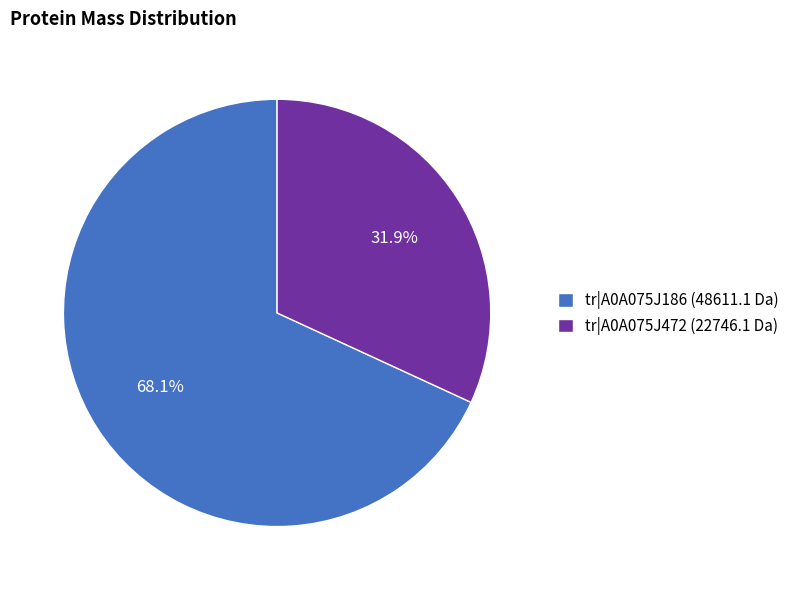

How many slices are in this pie chart?

2